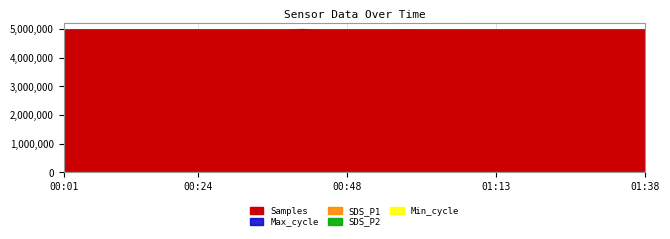

How many values in the Samples series are below 4981997?

20